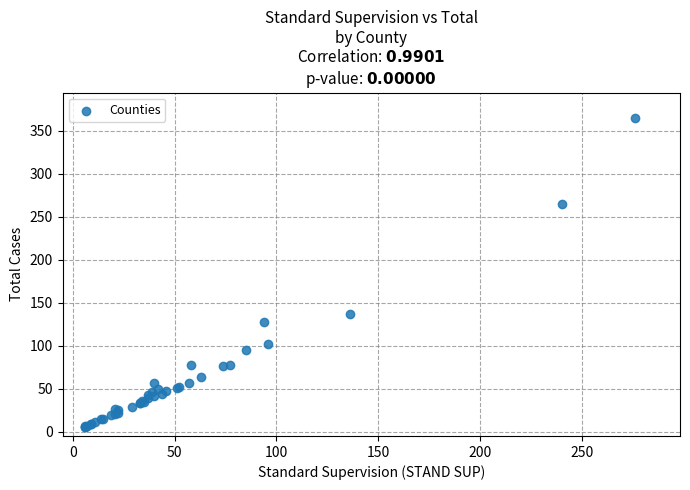

What Y value in the scatter plot is closest to 185?

137